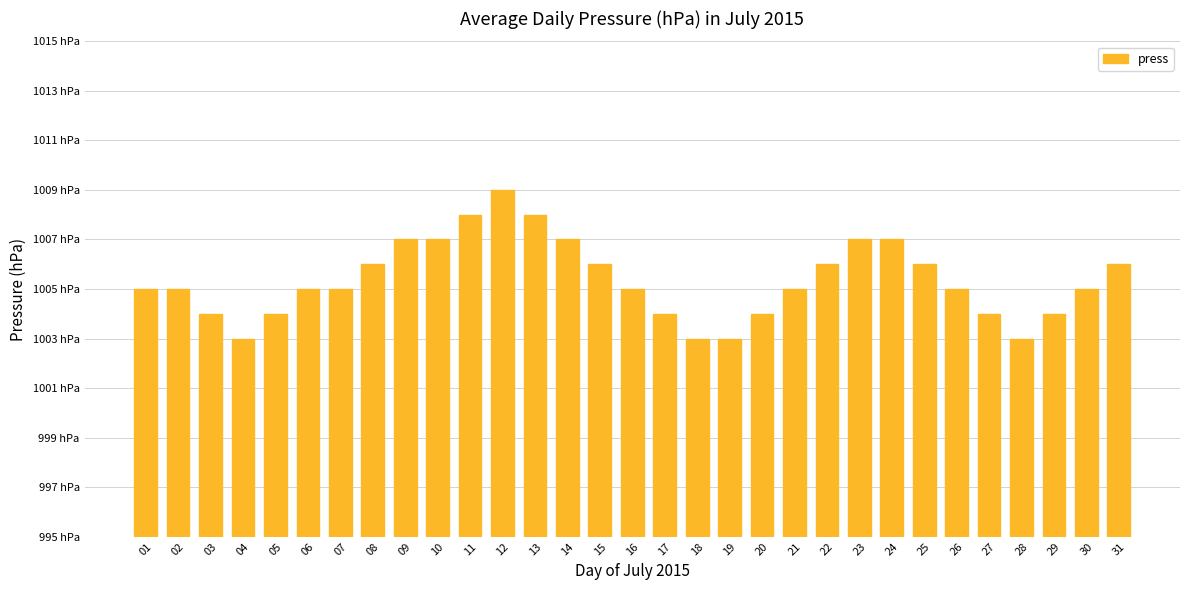

Are the bars horizontal?

No